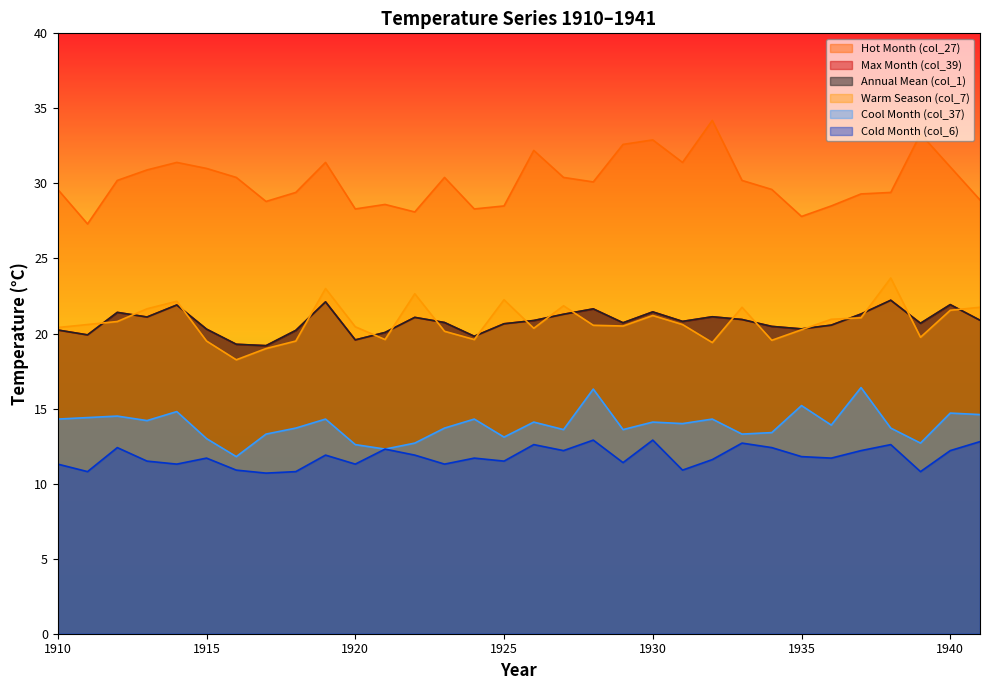

True or false: Cool Month (col_37) has a value of 5.7 at 1934.

False